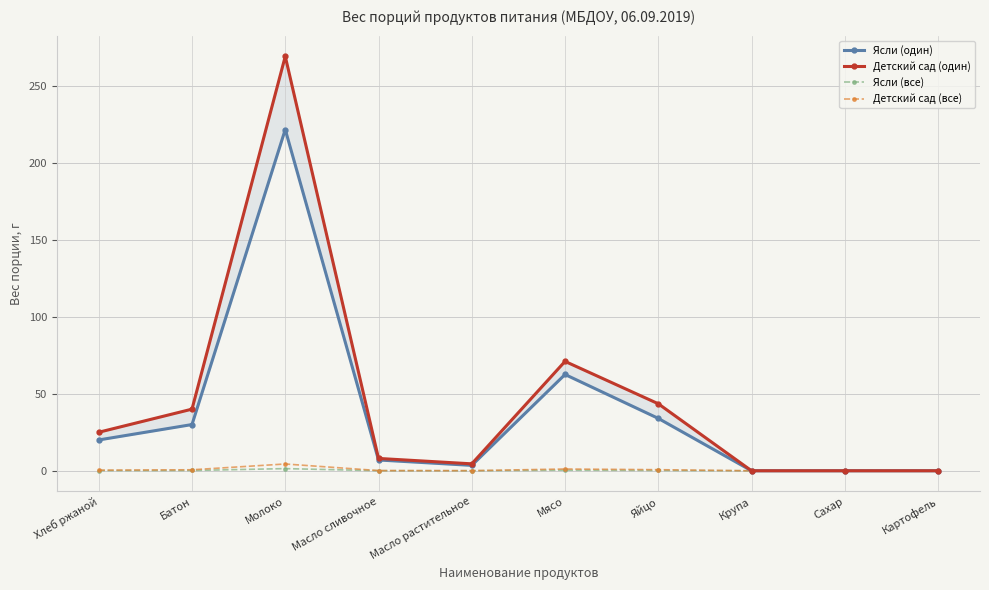

What is the total value across all series at Молоко?

496.3